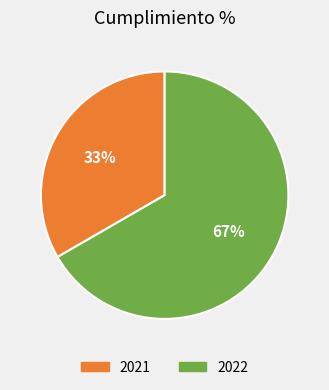

To the nearest percent, what is the combined percentage of 2021 and 2022?

100%